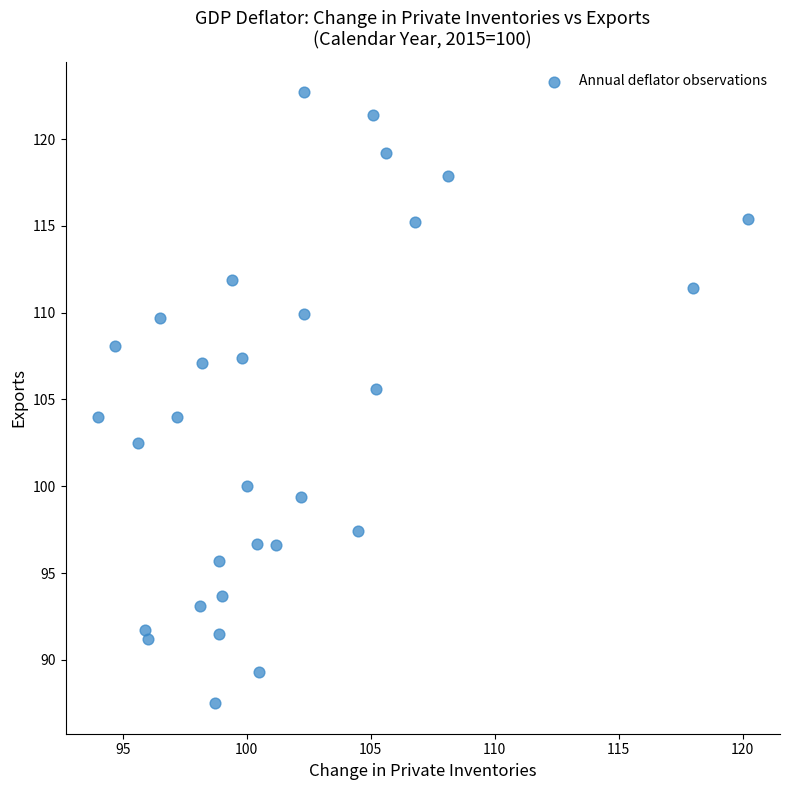

What Y value in the scatter plot is closest to 105?

105.6